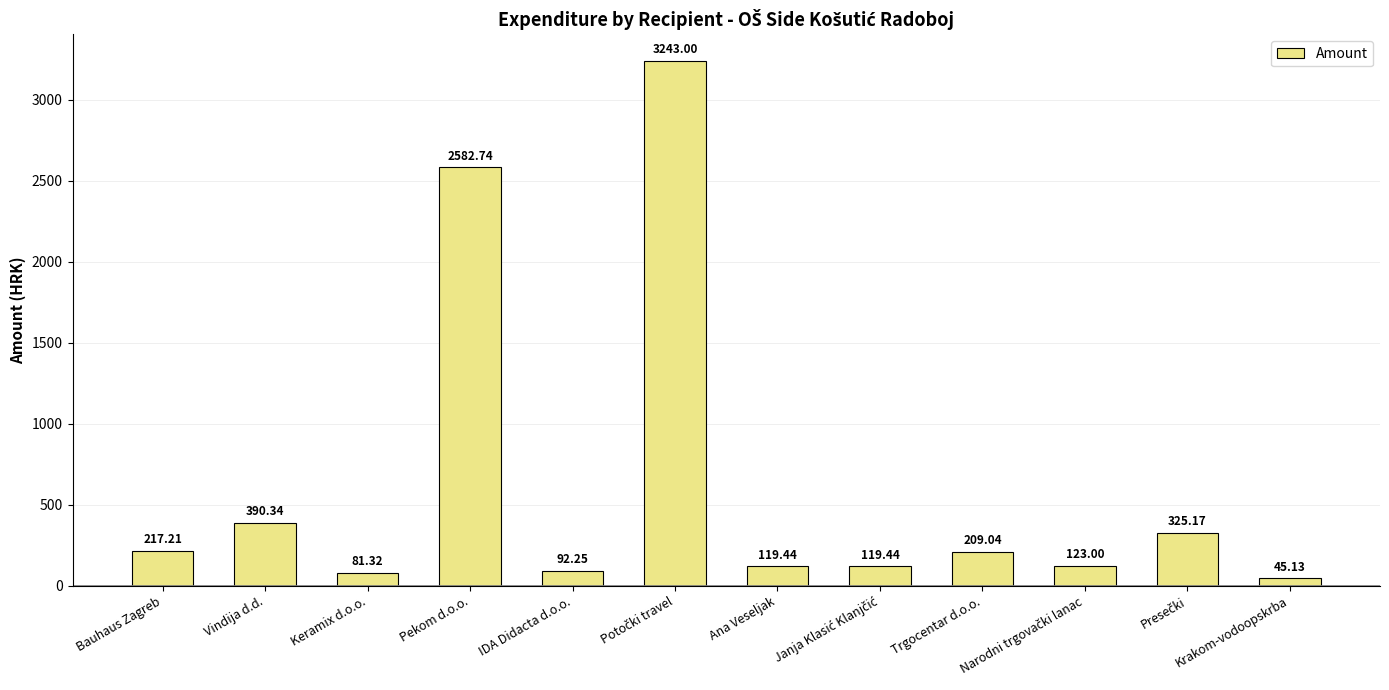

What is the maximum value shown in the chart?

3243.0